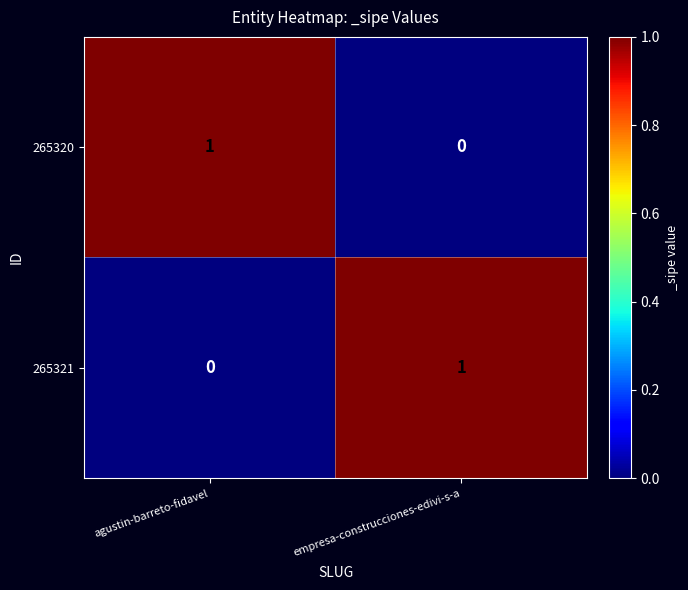

Where is 265320 nearest to the value 0?

empresa-construcciones-edivi-s-a